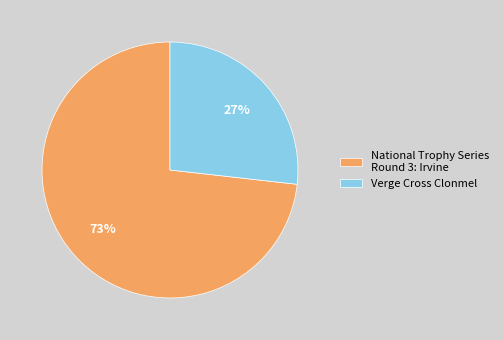

Which category accounts for the majority?

National Trophy Series Round 3: Irvine